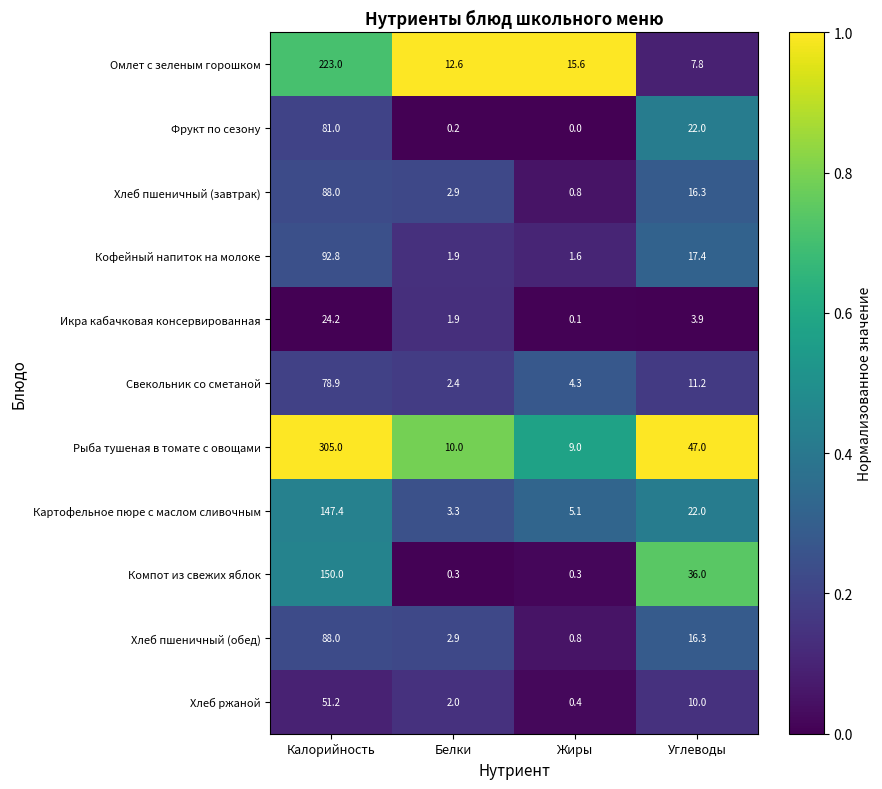

Which series has the widest spread of values?

Рыба тушеная в томате с овощами